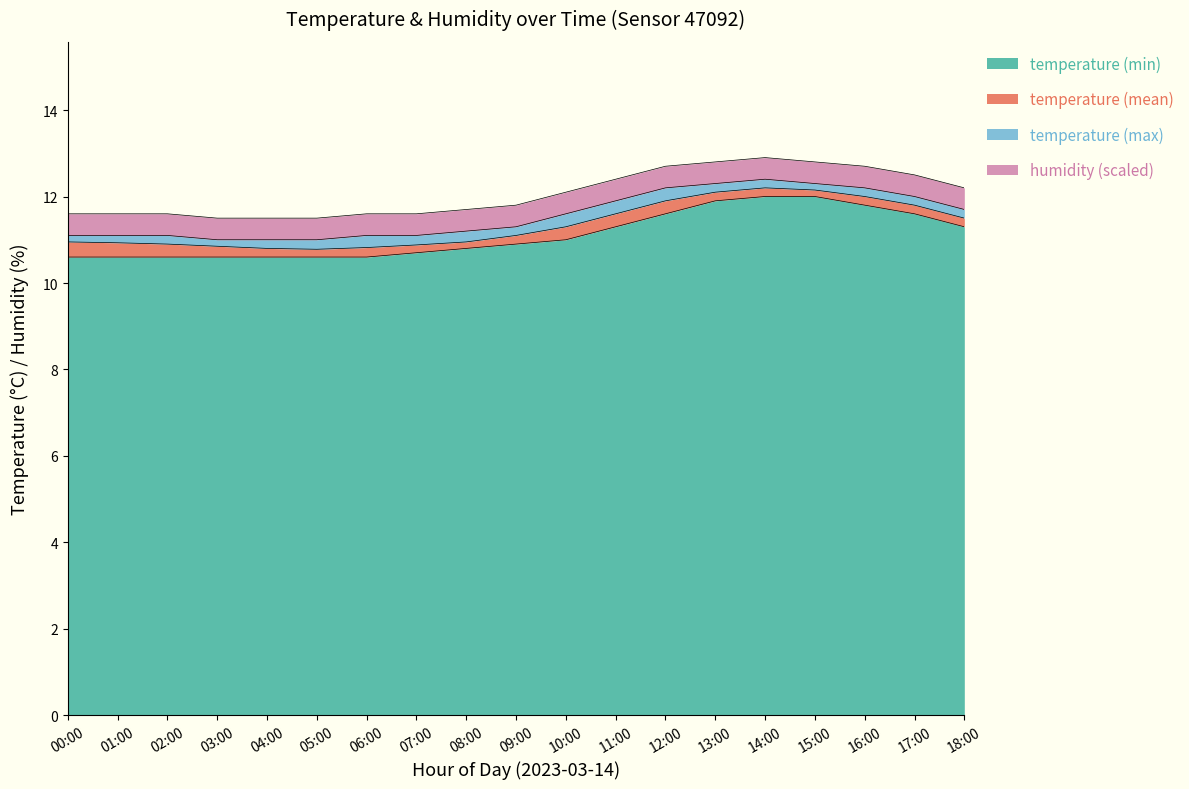

What is the label of the 2nd point from the left?

01:00